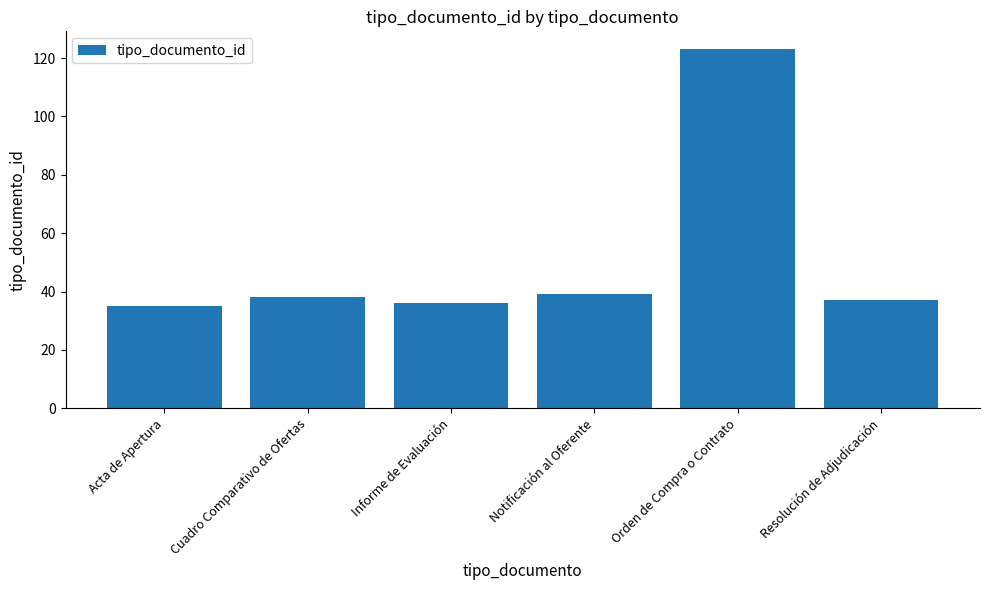

What is the ratio of the value at Resolución de Adjudicación to the value at Orden de Compra o Contrato?

0.3